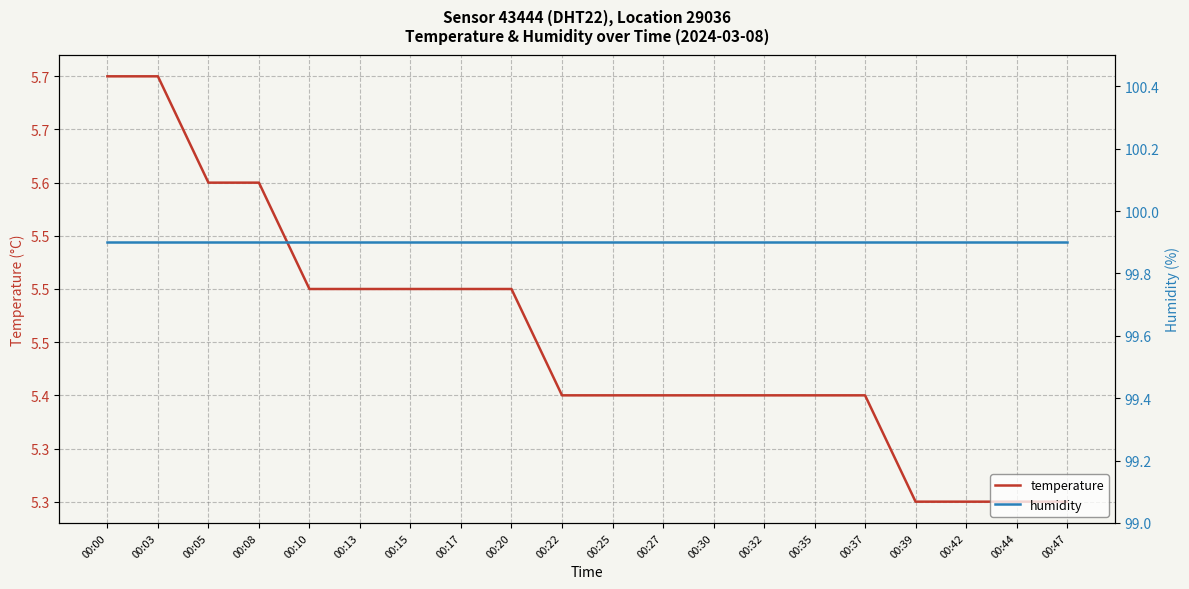

Rank the categories by temperature value from lowest to highest.

00:39, 00:42, 00:44, 00:47, 00:22, 00:25, 00:27, 00:30, 00:32, 00:35, 00:37, 00:10, 00:13, 00:15, 00:17, 00:20, 00:05, 00:08, 00:00, 00:03